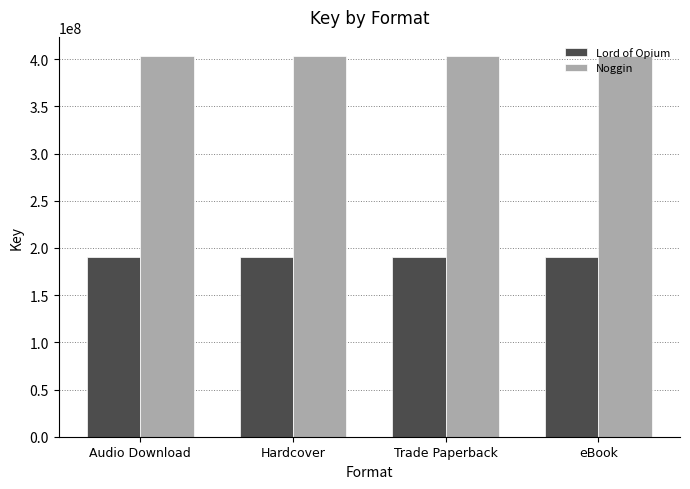

Which series has the largest total across all categories?

Noggin